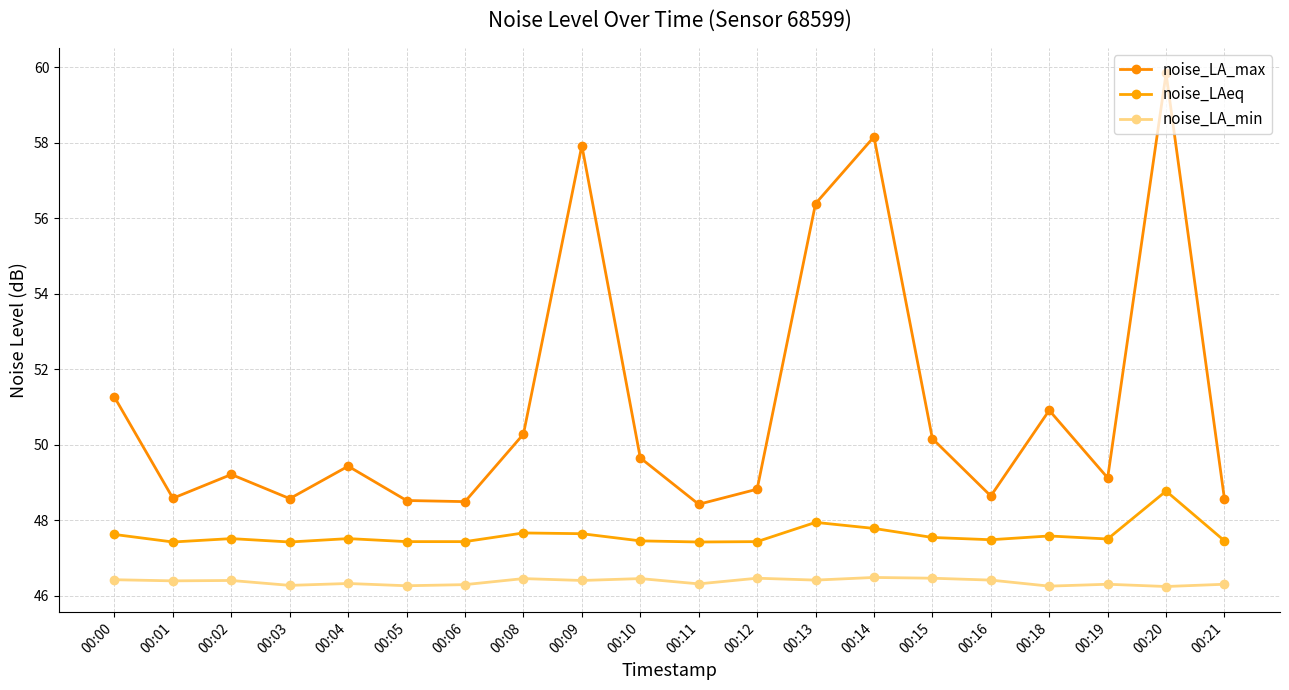

What are all the series names shown in the legend?

noise_LA_max, noise_LAeq, noise_LA_min